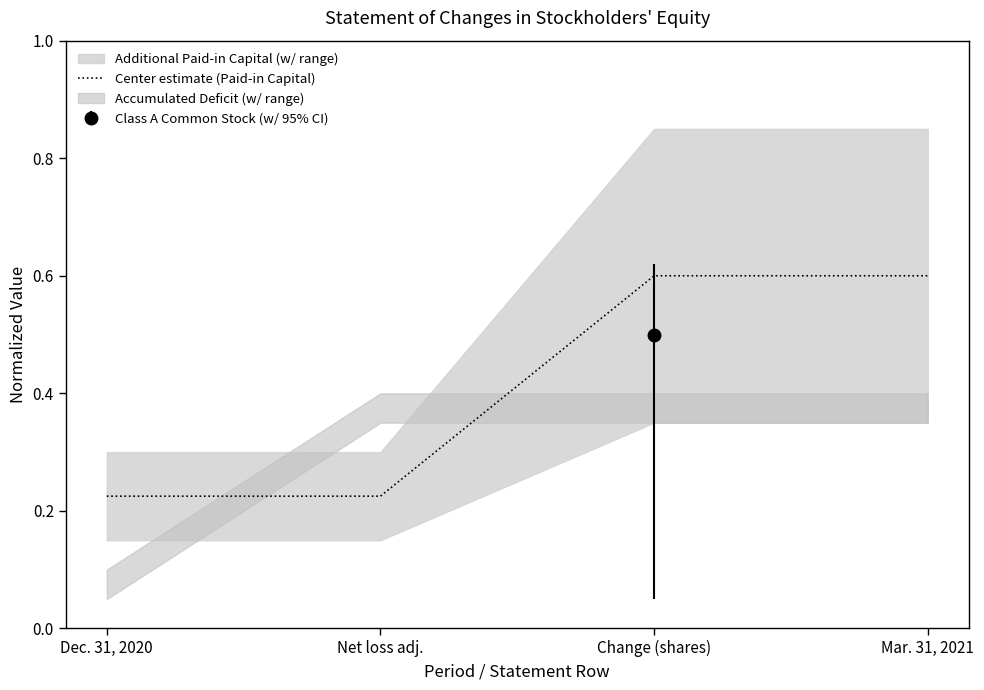

List the labels in order of value, largest first.

Change (shares), Mar. 31, 2021, Dec. 31, 2020, Net loss adj.